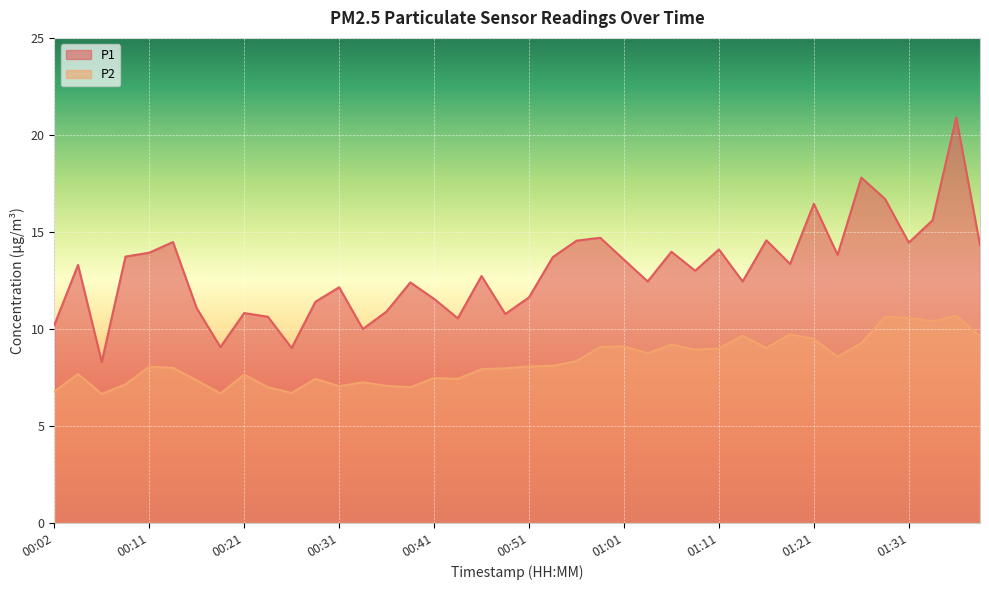

Which series has the largest total across all categories?

P1